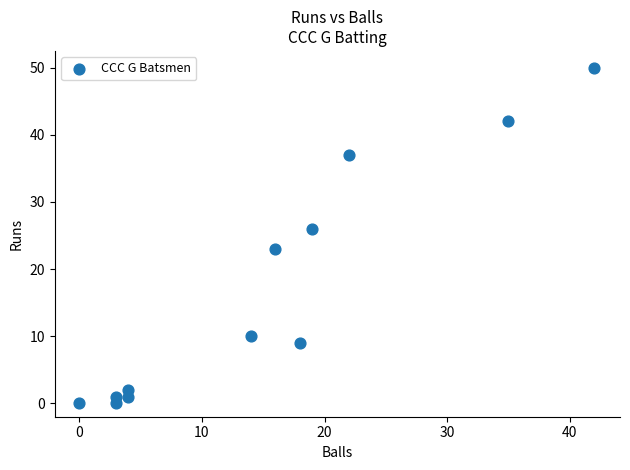

What Y value in the scatter plot is closest to 25?

26